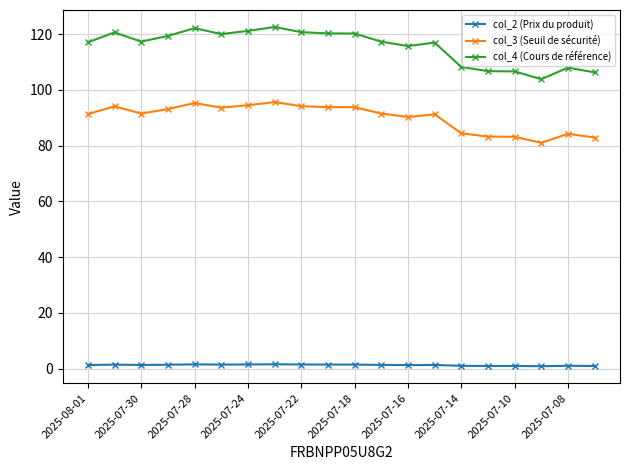

At how many categories does at least one series exceed 22?

20